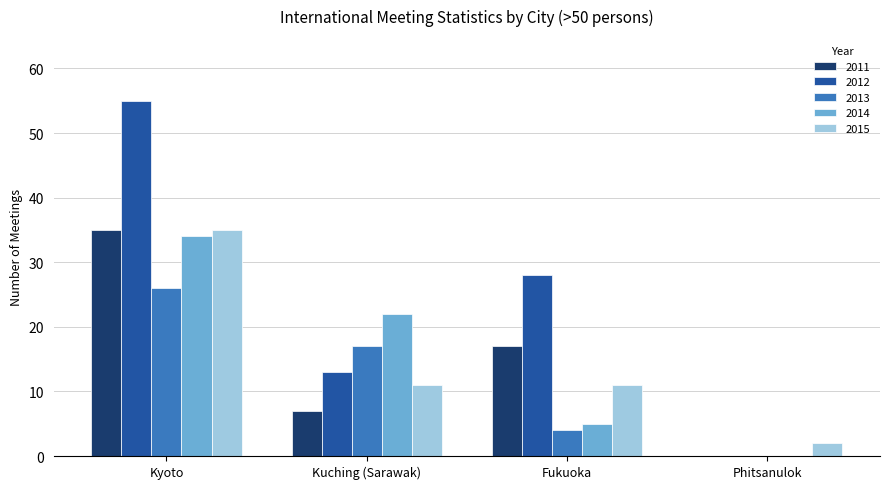

What is the sum of the 2012 values at Fukuoka and Phitsanulok?

28